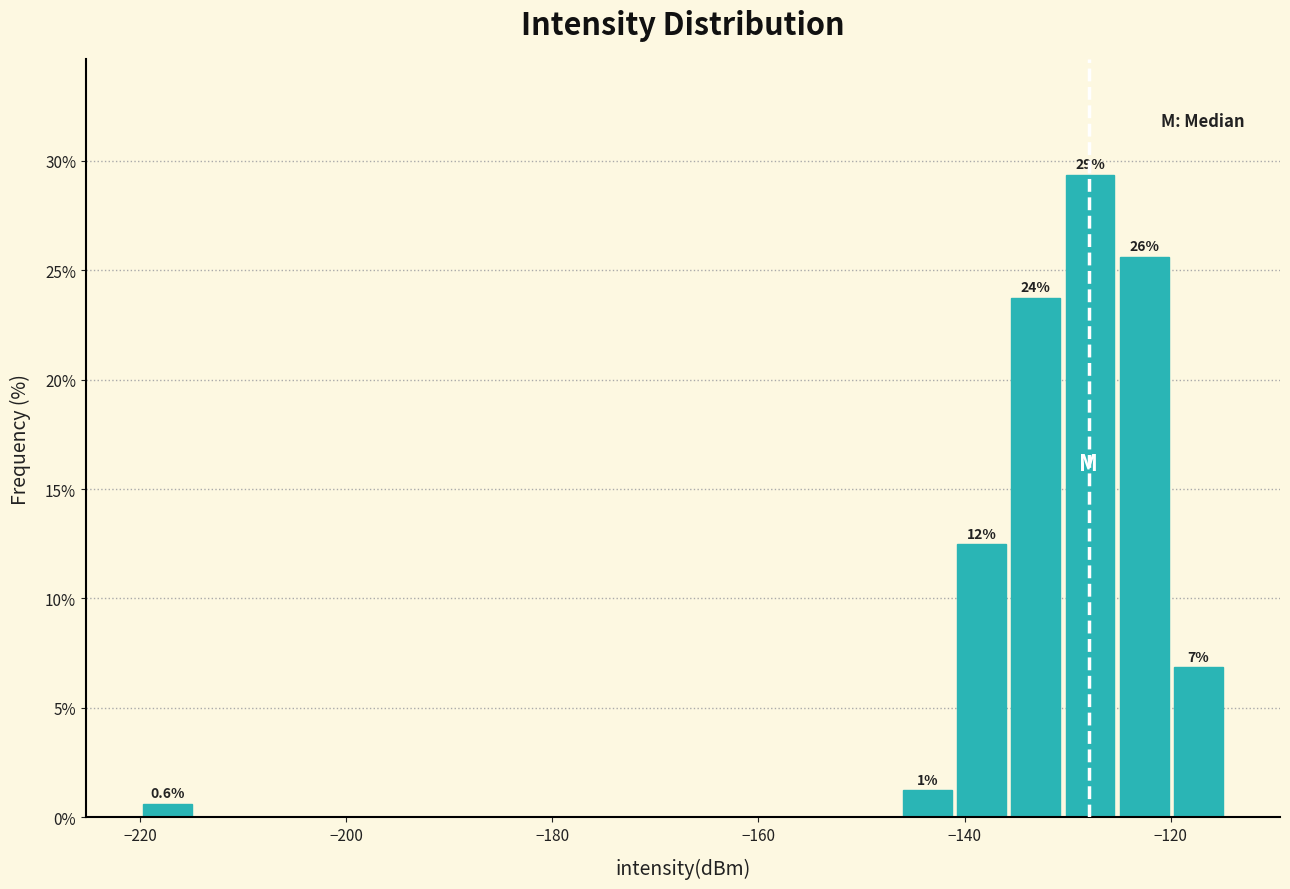

Around what value on the x-axis is the tallest bar? Give the approximate position of its centre, as read against the axis.

-128